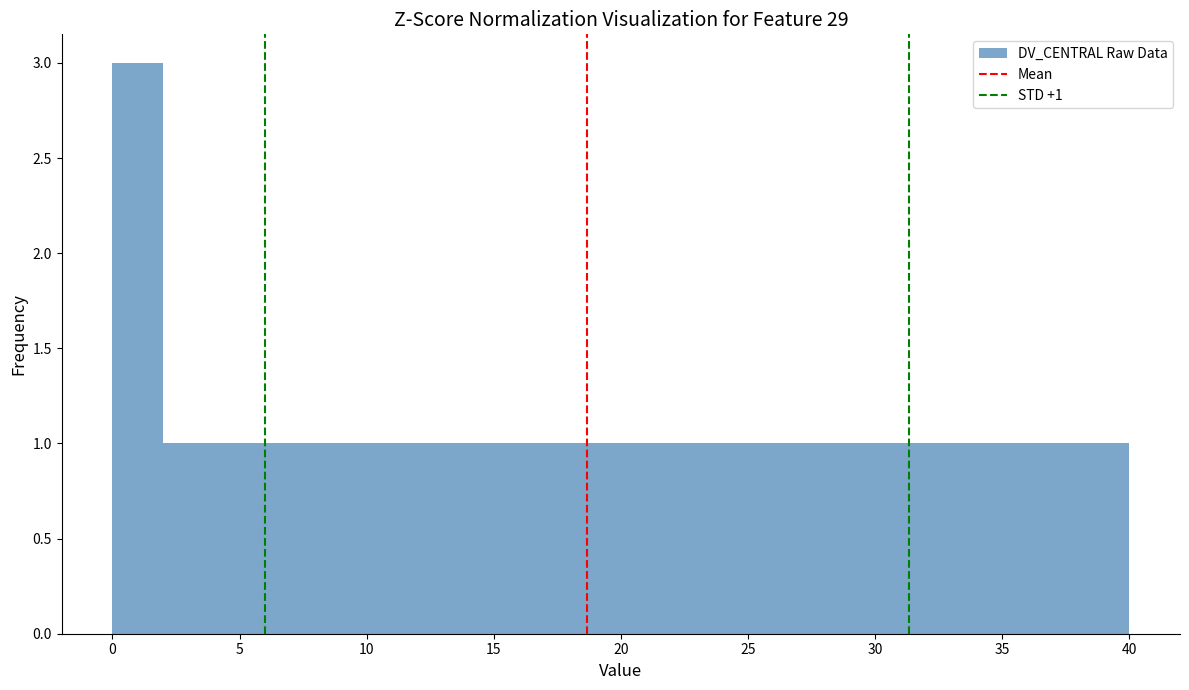

Which range on the x-axis has the tallest bar?

0 to 2